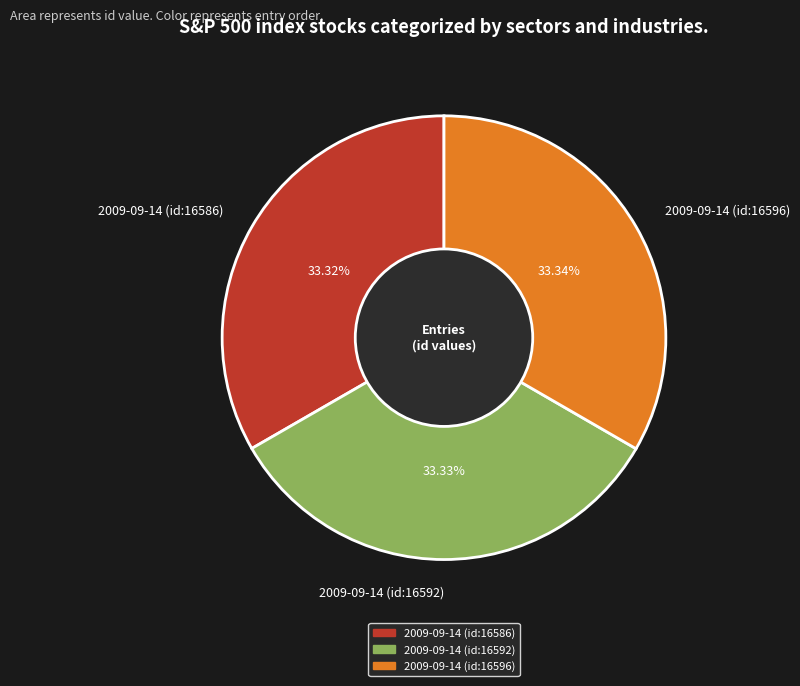

What percentage is the 2009-09-14 (id:16592) slice, to the nearest percent?

33%